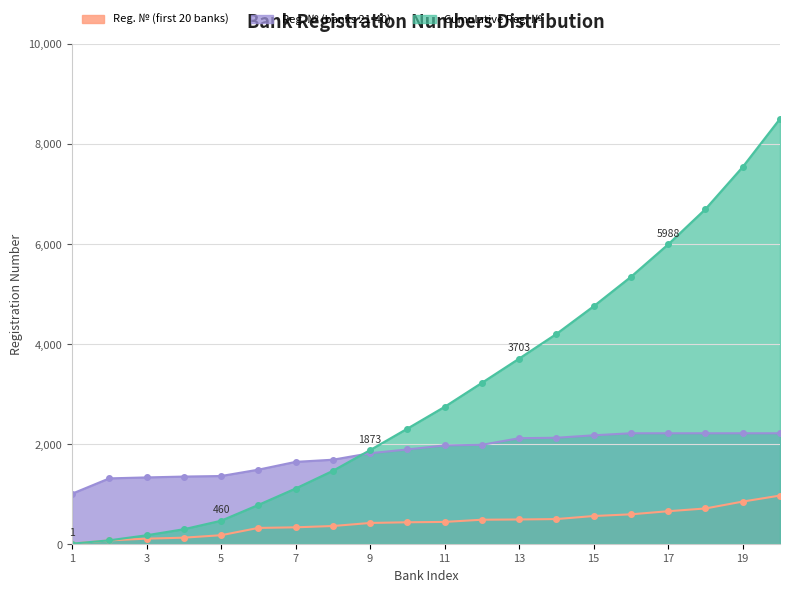

How many series are shown in this chart?

3